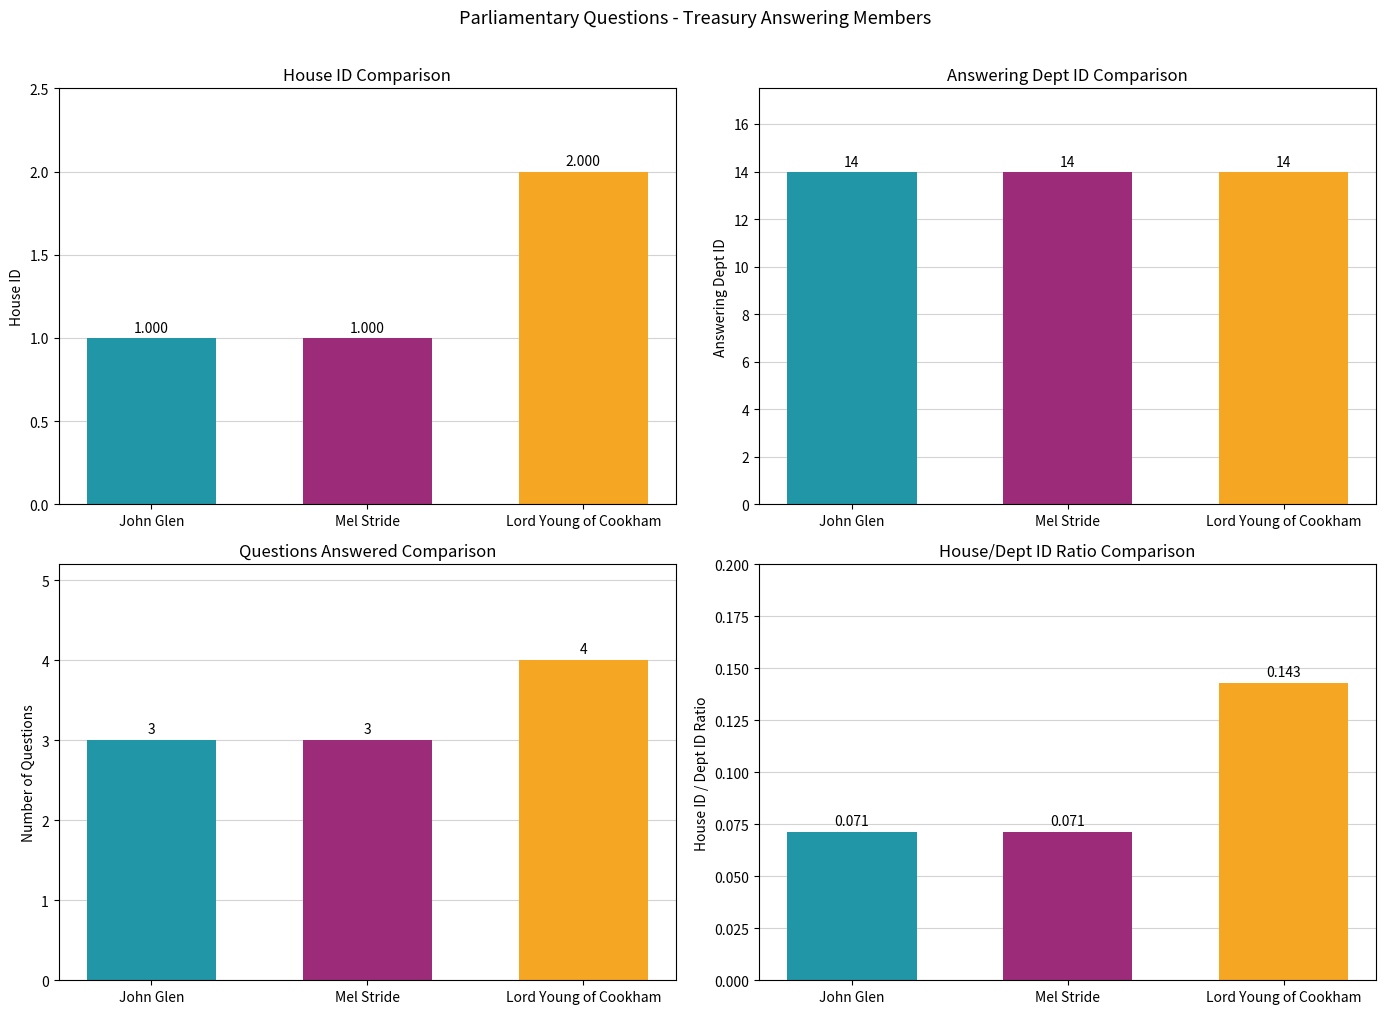

Rank the categories by house id value from lowest to highest.

John Glen, Mel Stride, Lord Young of Cookham